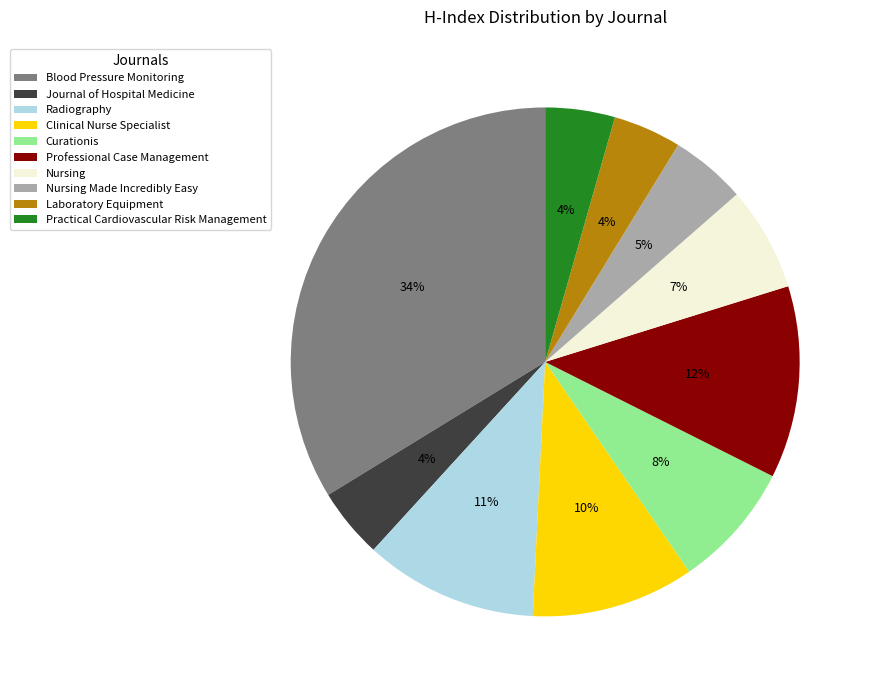

To the nearest percent, what portion does Clinical Nurse Specialist represent?

10%